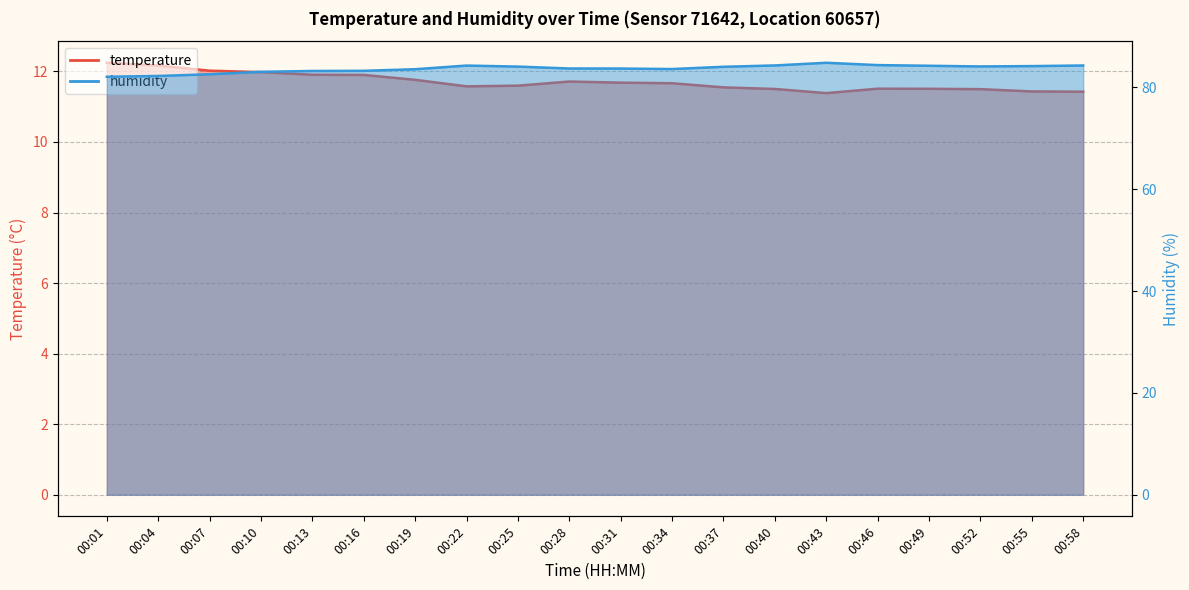

What is the sum of the temperature values at 00:16 and 00:37?

23.4